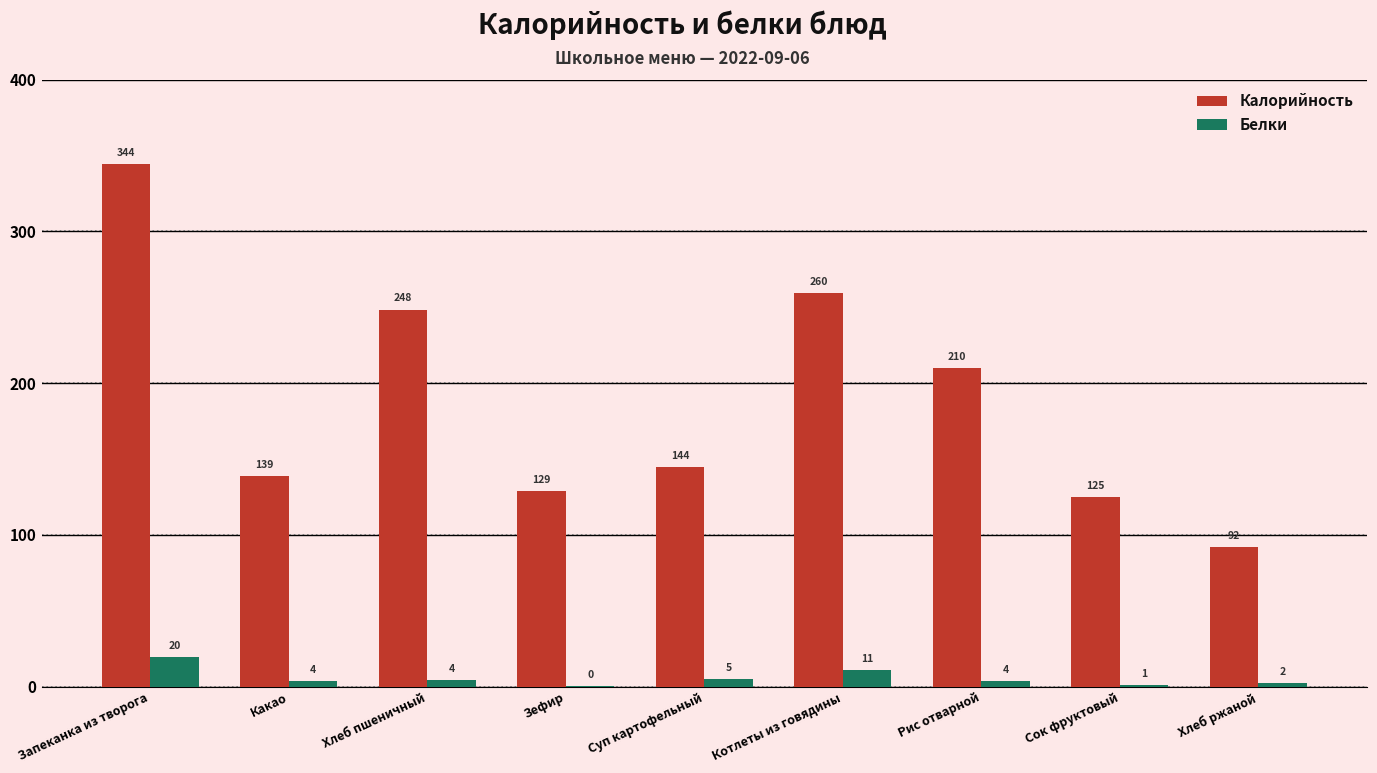

Which series changed the most between Какао and Сок фруктовый?

Калорийность